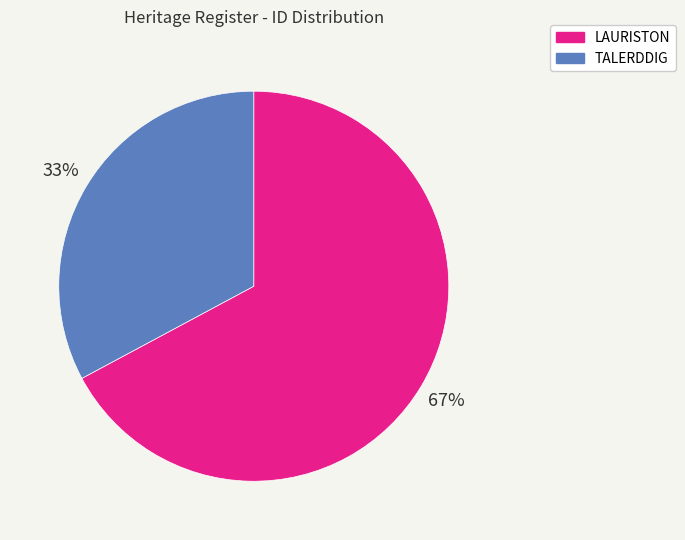

Which category has the biggest portion of the pie?

LAURISTON